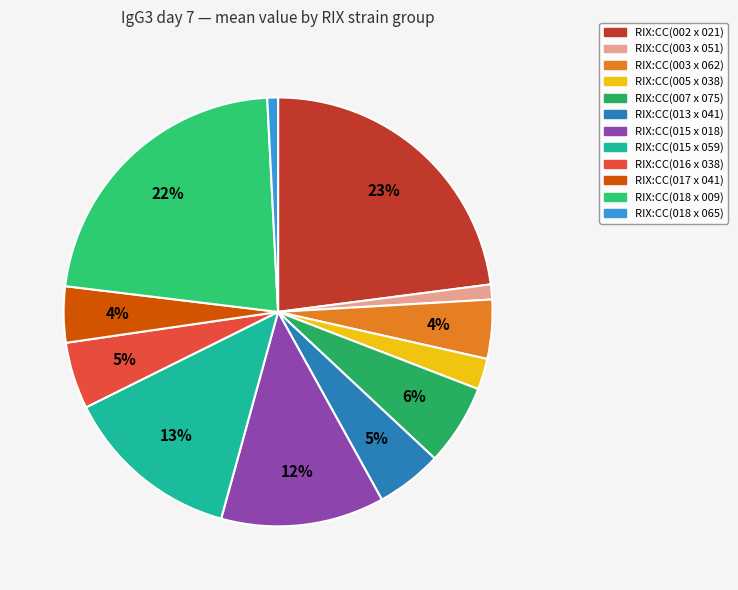

Which category has the biggest portion of the pie?

RIX:CC(002 x 021)